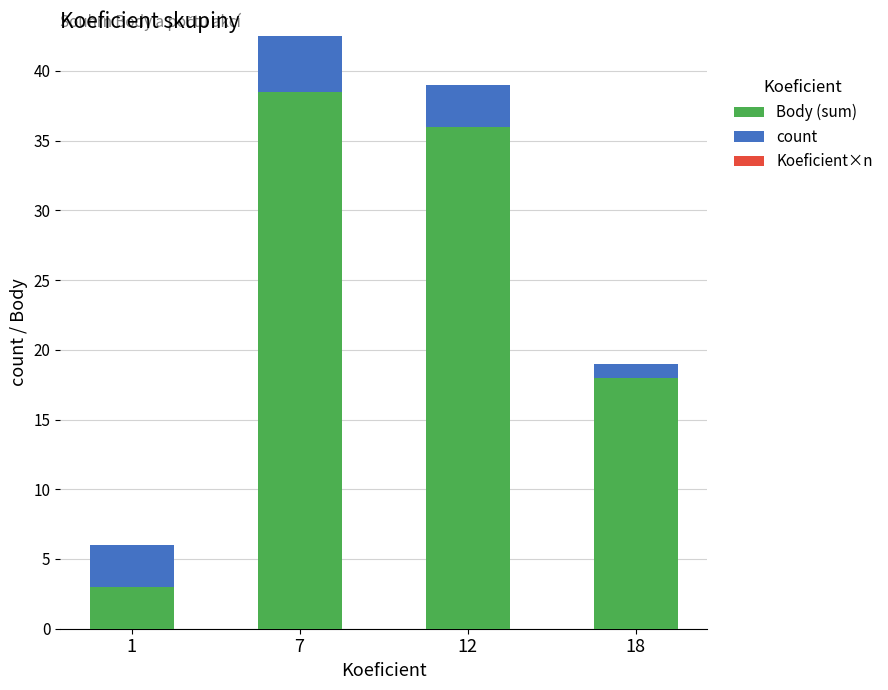

How many bars are there in total?

4